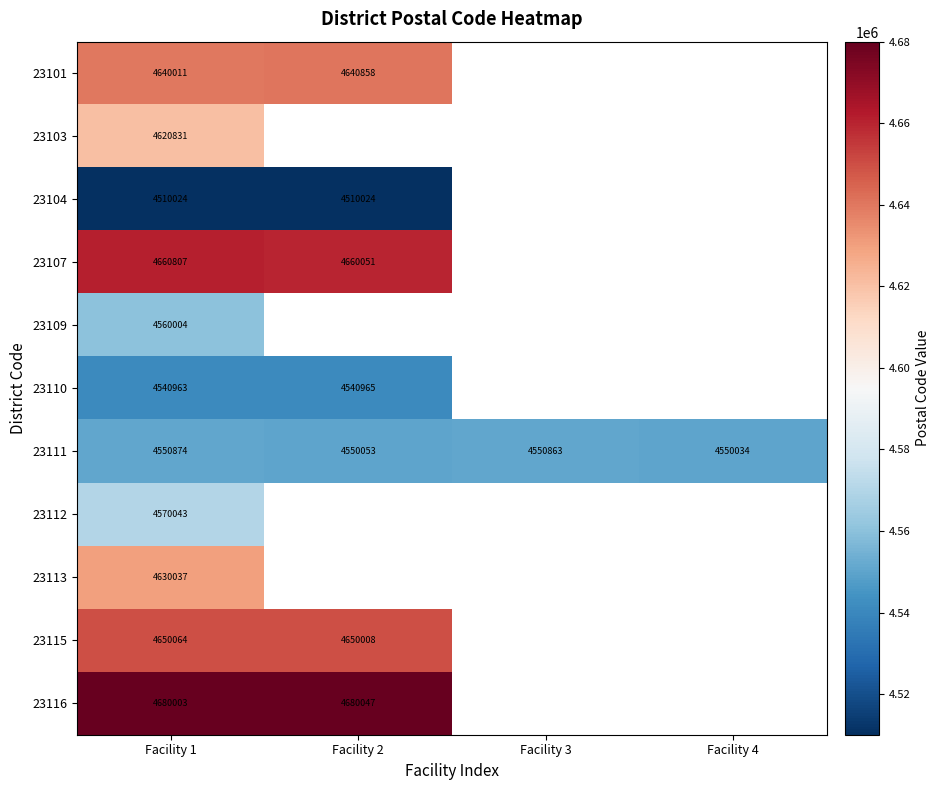

The value of 23111 at Facility 4 is 1966738. True or false?

False